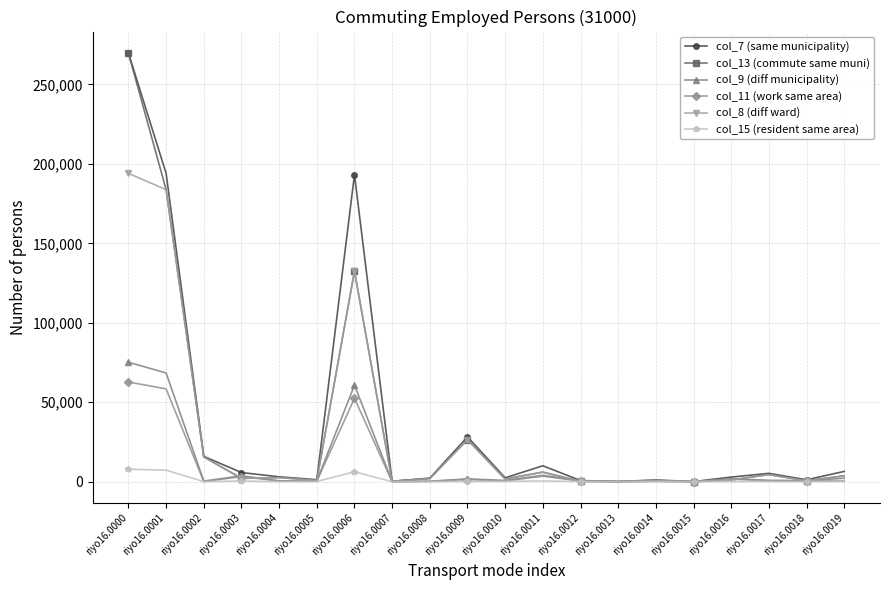

What is the highest value of the col_15 (resident same area) series?

7837